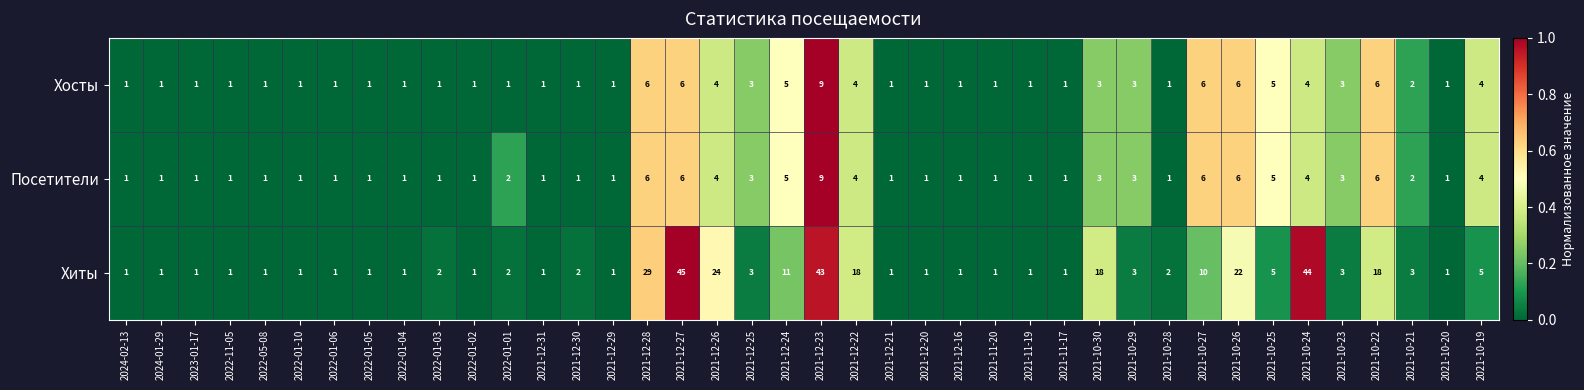

How many Посетители values are between 1 and 4?

32